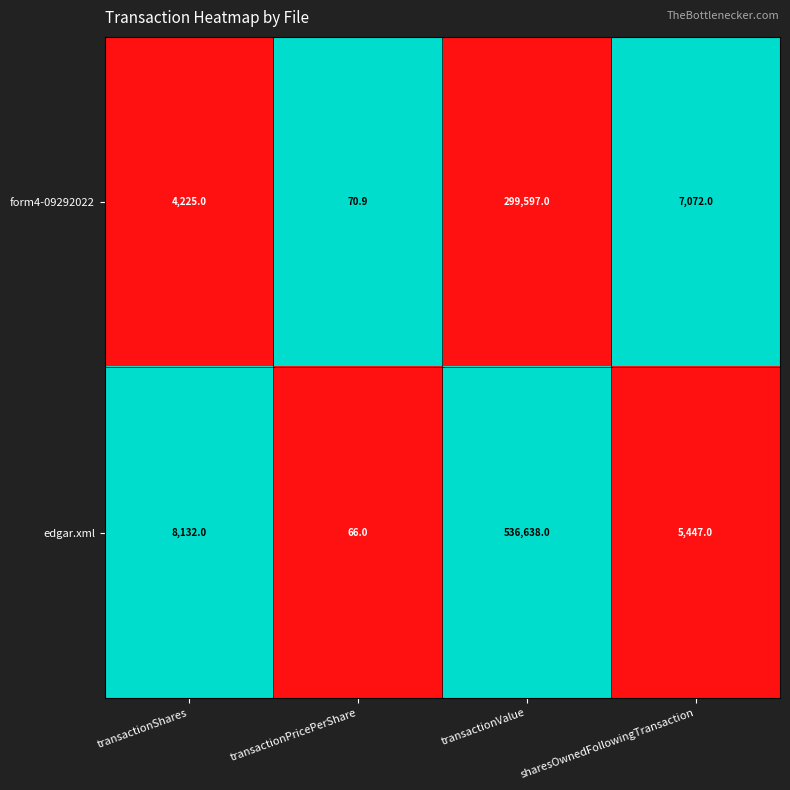

Which series has the widest spread of values?

edgar.xml